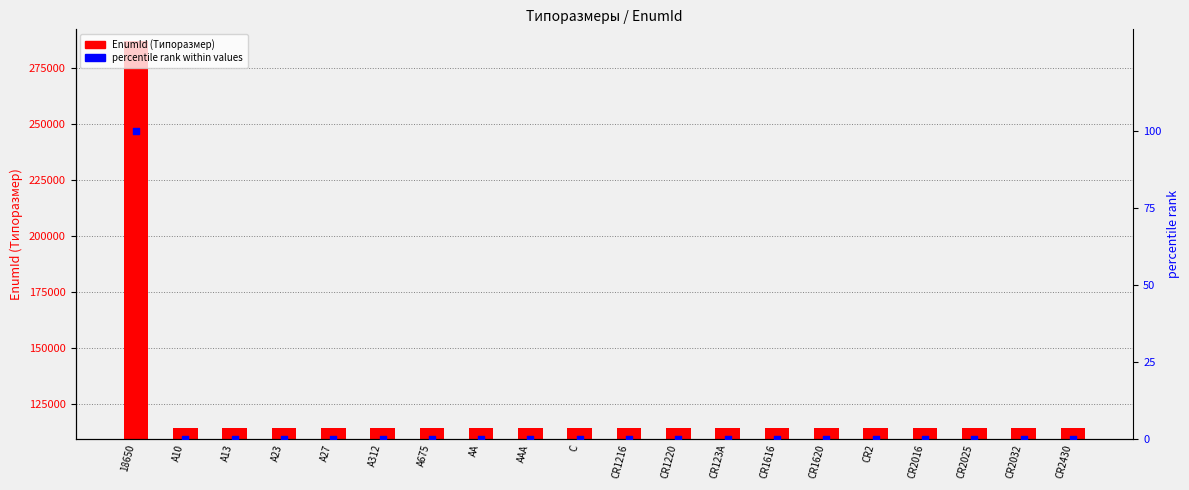

Which series has the largest total across all categories?

EnumId (Типоразмер)